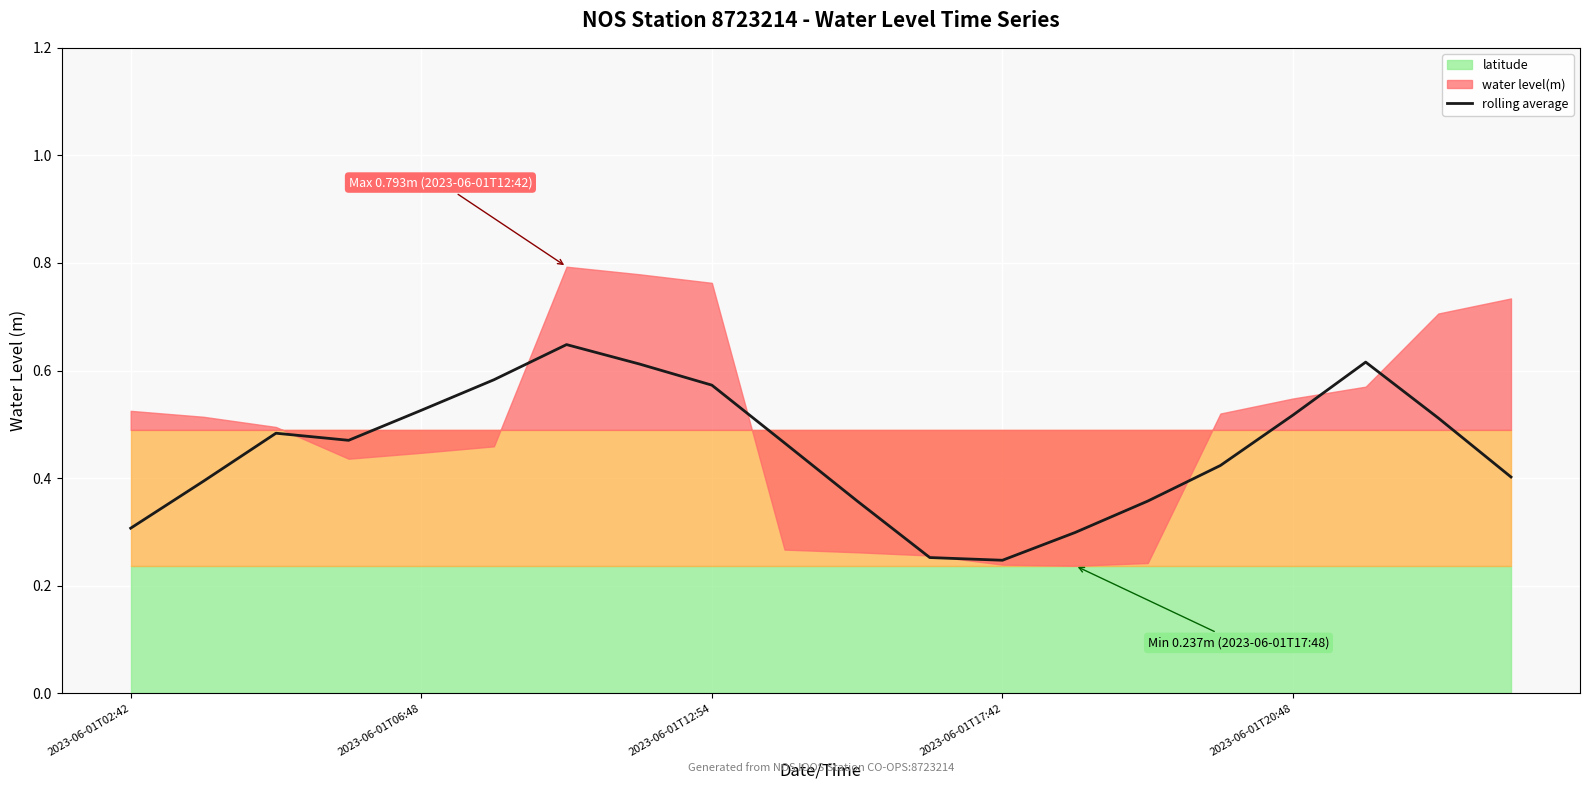

True or false: there are more than 0 points higher than both neighbors.

True